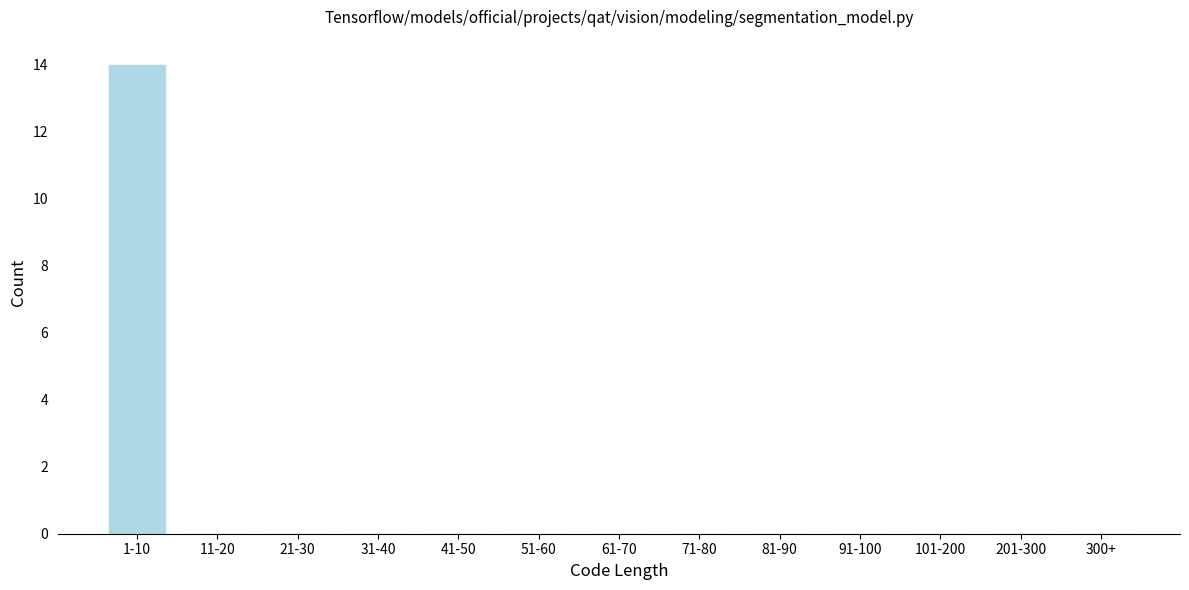

Reading left to right, transcribe all the data shown in this chart.

1-10=14	11-20=0	21-30=0	31-40=0	41-50=0	51-60=0	61-70=0	71-80=0	81-90=0	91-100=0	101-200=0	201-300=0	300+=0